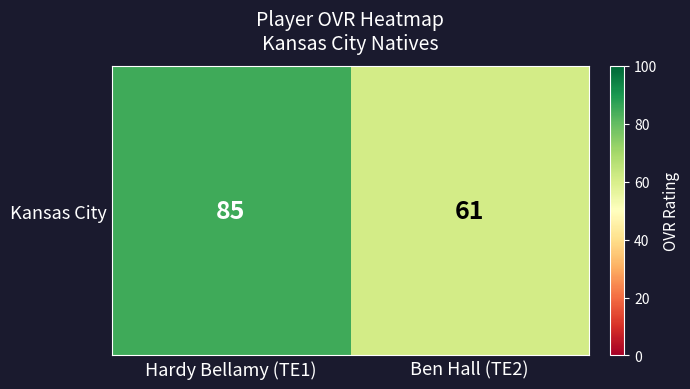

What is the smallest value displayed?

61